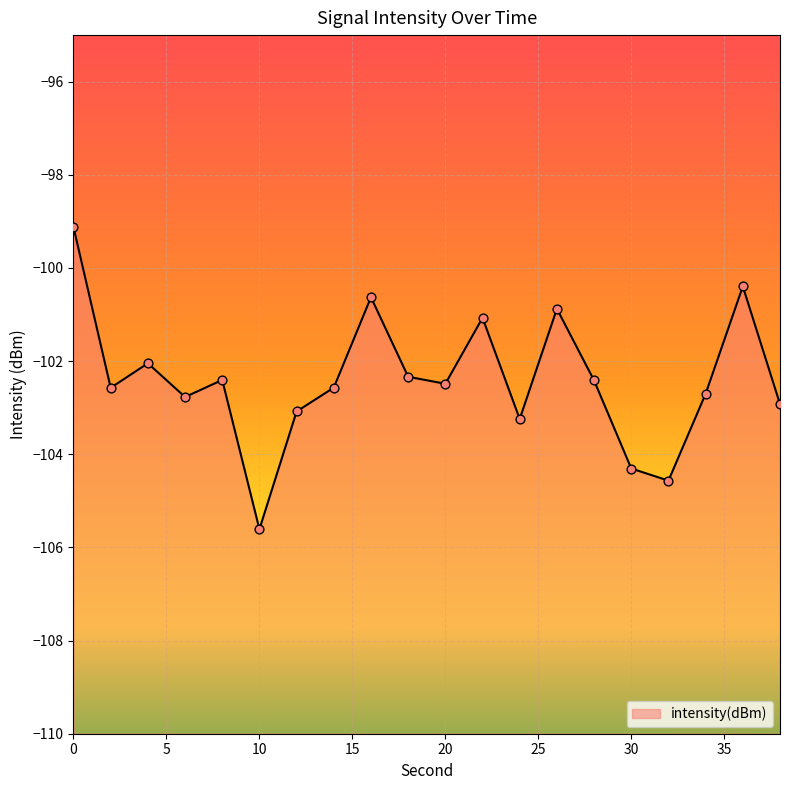

Between 38 and 14, which is larger?

14